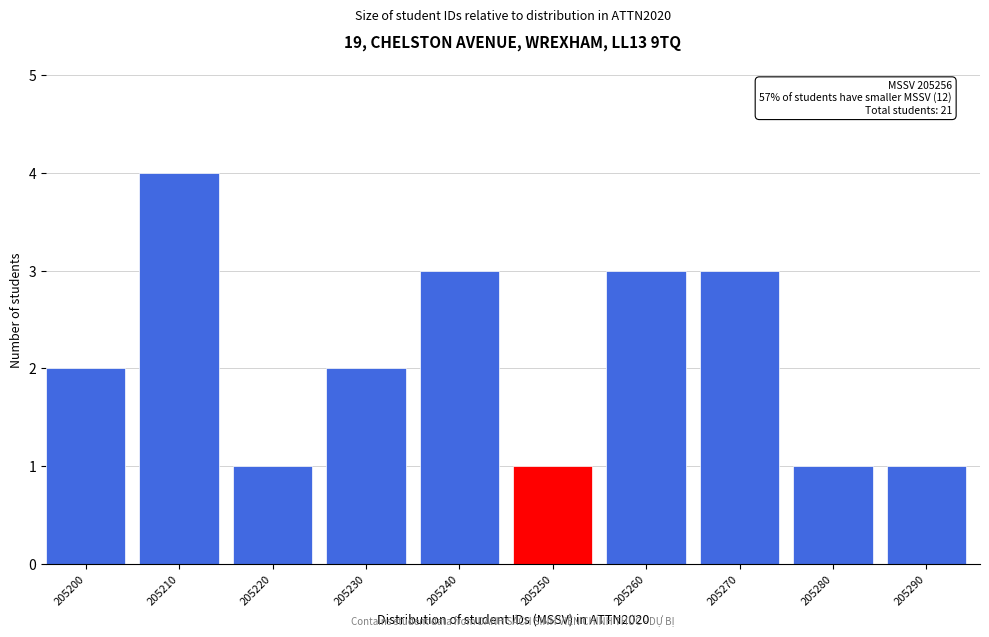

Reading right to left, what are all the values shown in this chart?

205290=1	205280=1	205270=3	205260=3	205250=1	205240=3	205230=2	205220=1	205210=4	205200=2